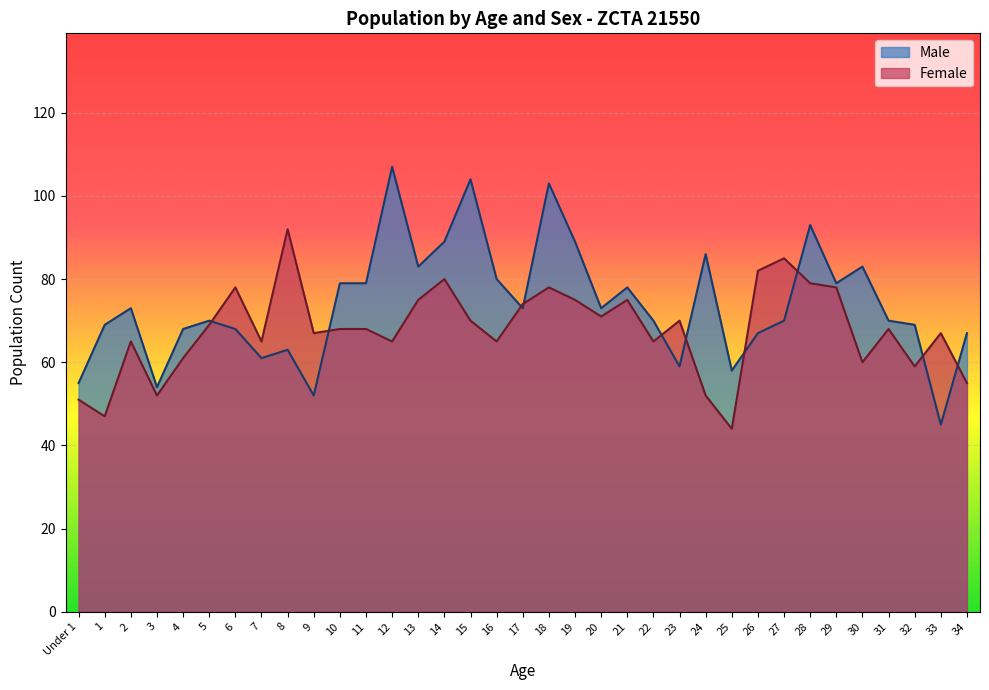

What are all the series names shown in the legend?

Male, Female